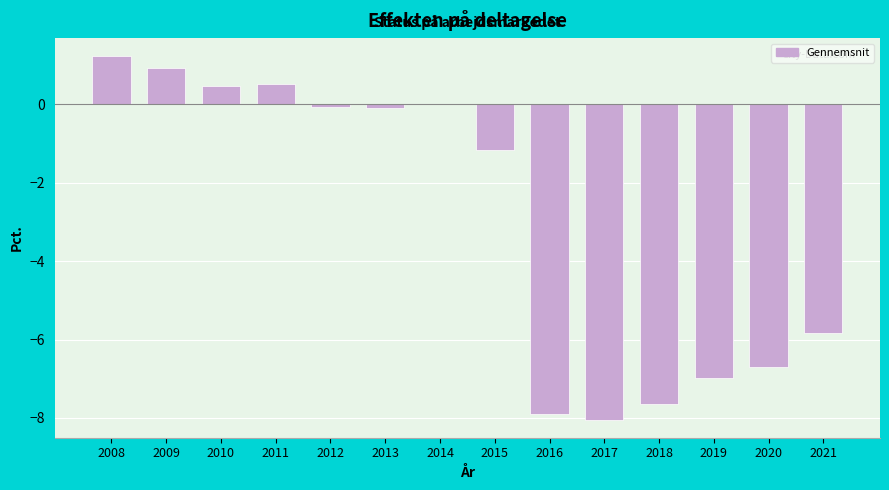

At which label is the value closest to -3?

2015